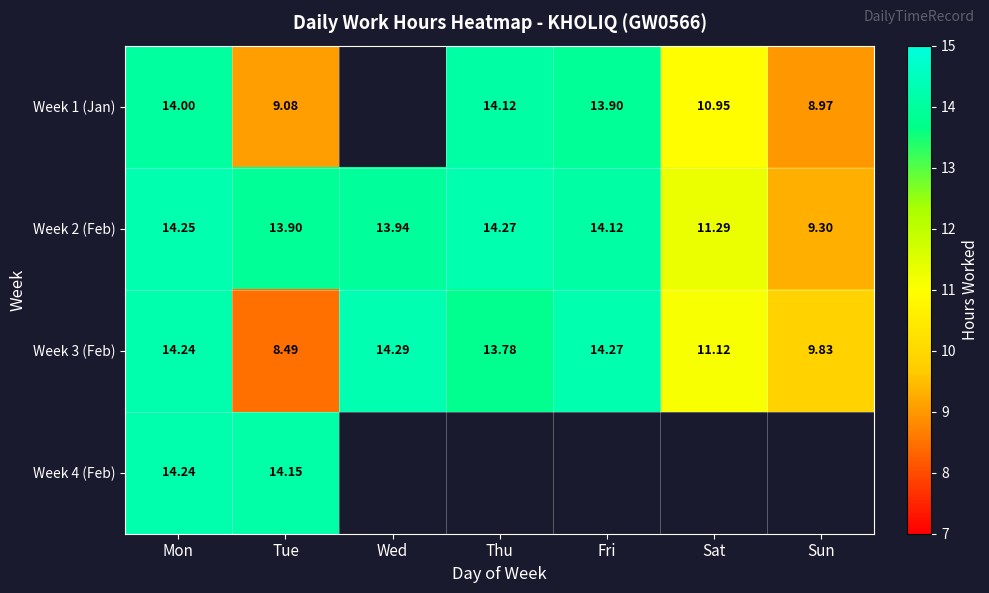

At which label is Week 1 (Jan) closest to 11?

Sat